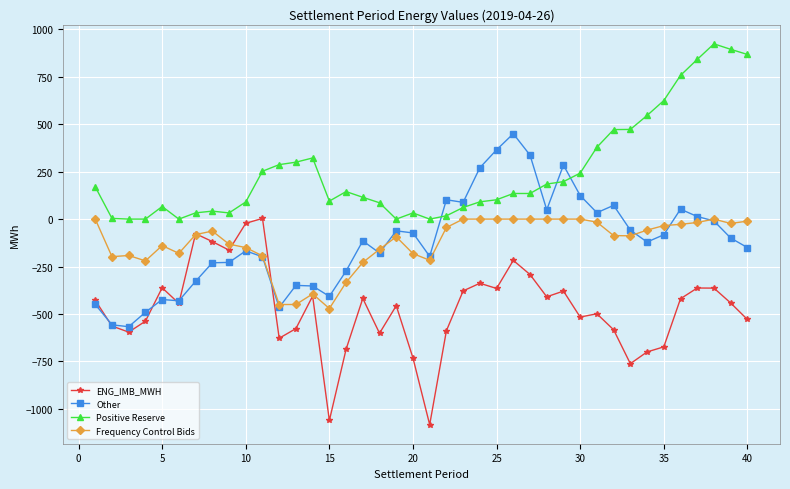

True or false: Frequency Control Bids and Other cross at least once.

True